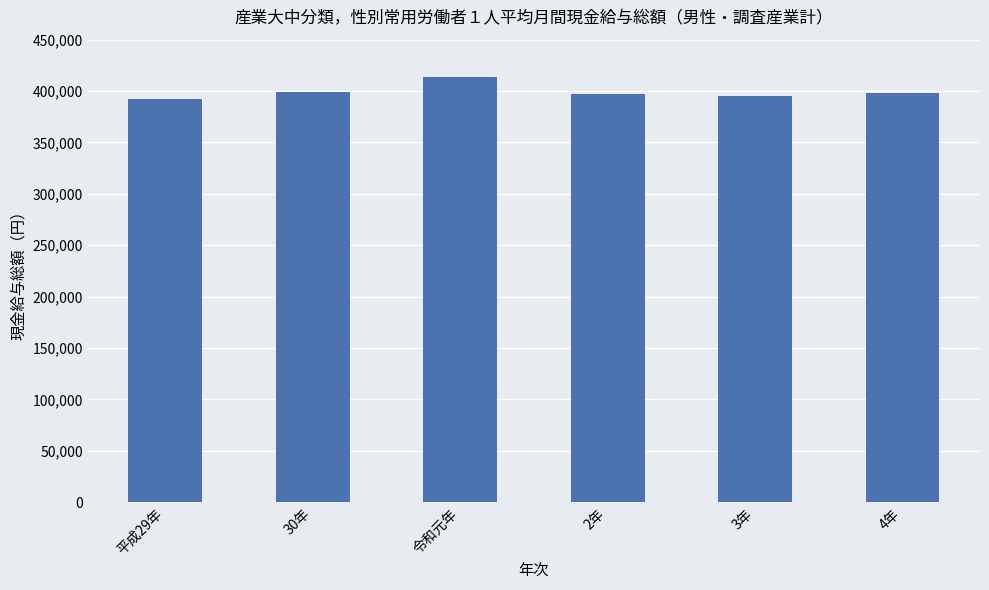

What is the average value?

399139